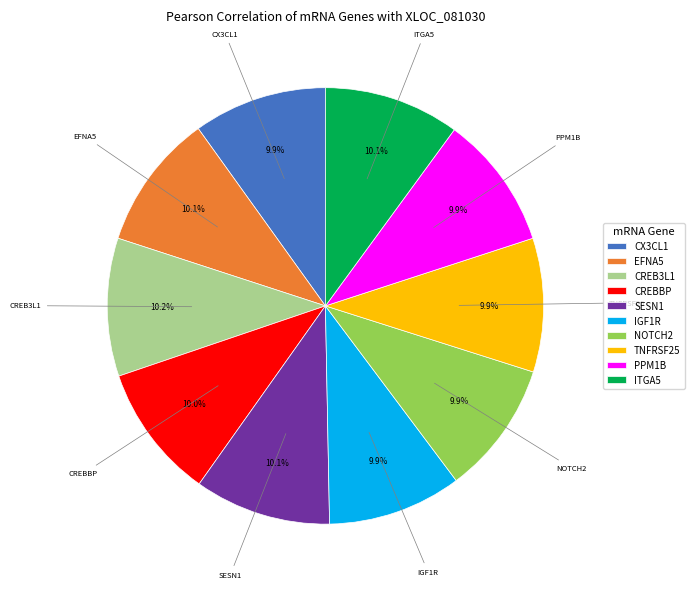

What percentage do CX3CL1 and PPM1B together represent?

19.8%